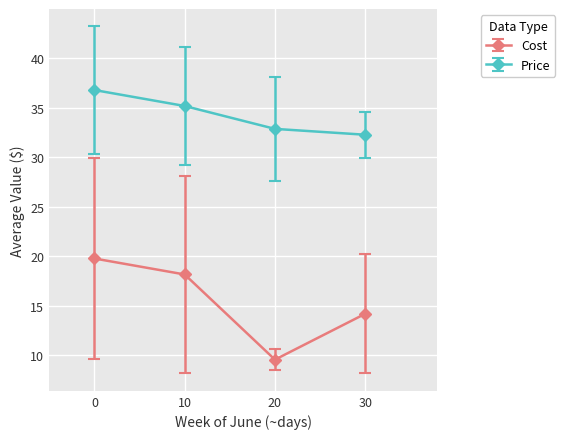

What are all the series names shown in the legend?

Cost, Price